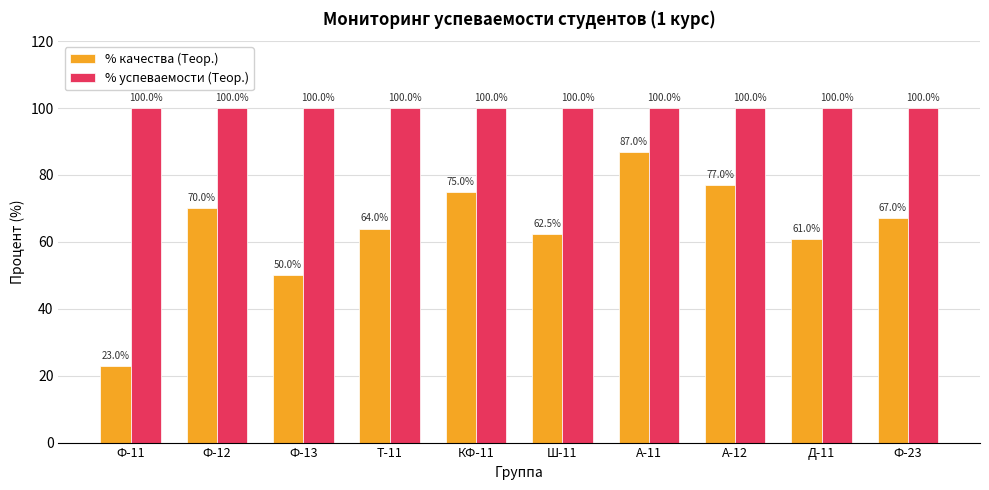

True or false: % качества (Теор.) has a value of 27.7 at Ф-12.

False